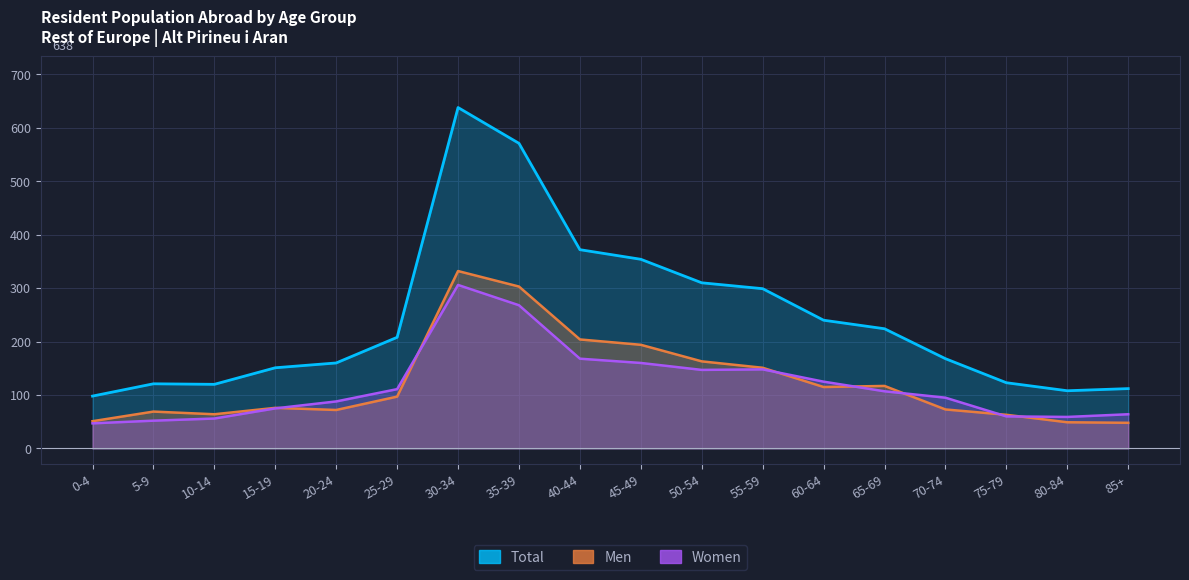

At how many categories does at least one series exceed 550?

2